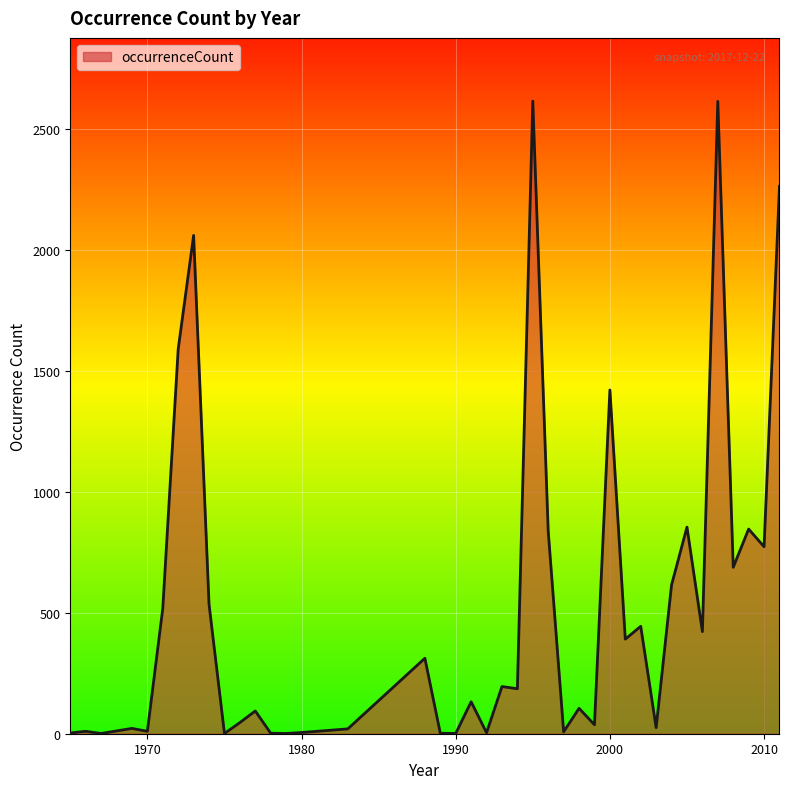

What is the difference between the maximum and minimum values?

2614